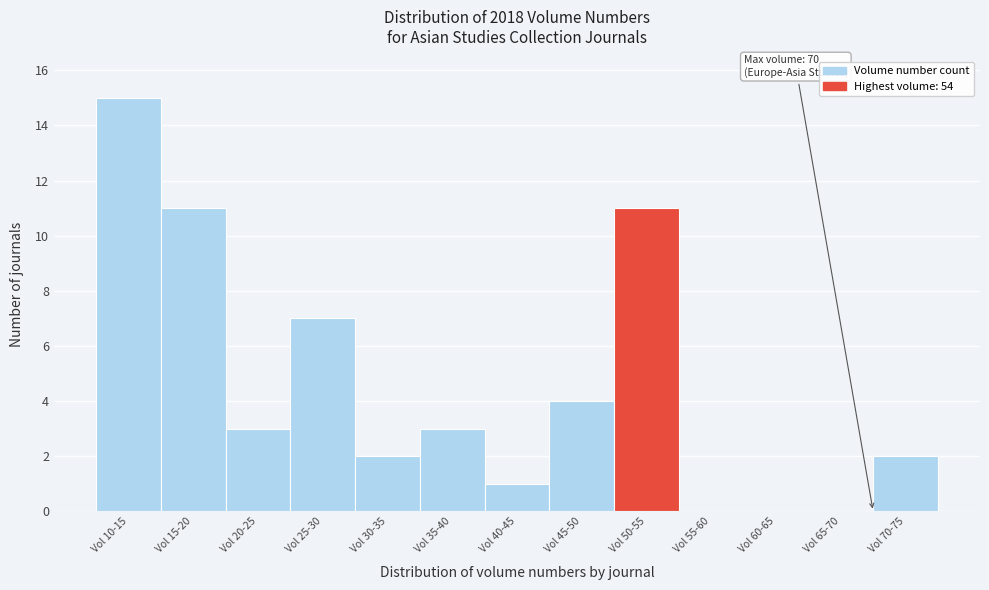

Reading left to right, what are all the values shown in this chart?

Vol 10-15=15	Vol 15-20=11	Vol 20-25=3	Vol 25-30=7	Vol 30-35=2	Vol 35-40=3	Vol 40-45=1	Vol 45-50=4	Vol 50-55=11	Vol 55-60=0	Vol 60-65=0	Vol 65-70=0	Vol 70-75=2